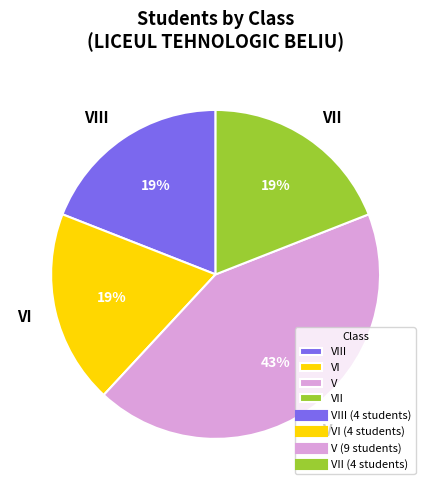

To the nearest percent, what percentage of the pie is VII?

19%